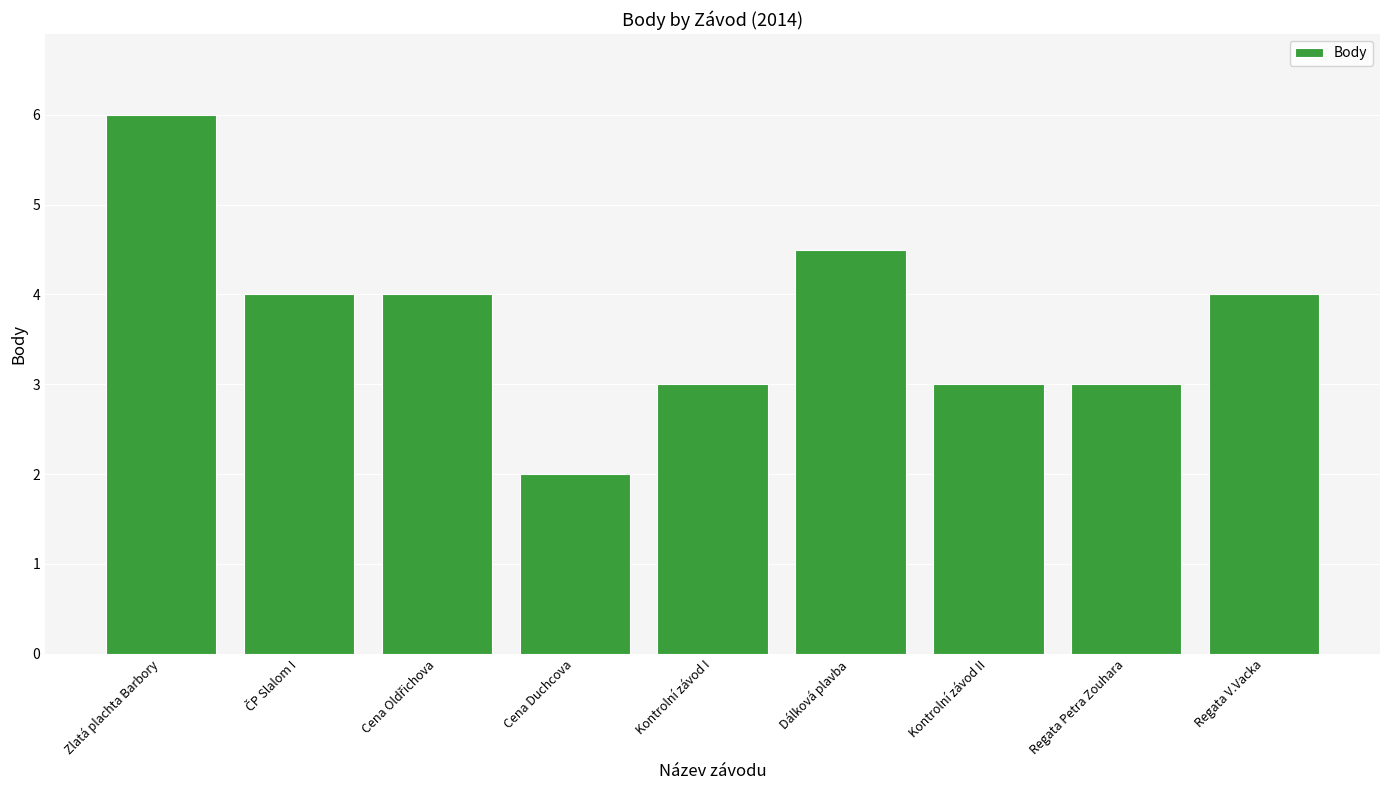

Reading left to right, extract all data points from this chart.

6.0	4.0	4.0	2.0	3.0	4.5	3.0	3.0	4.0